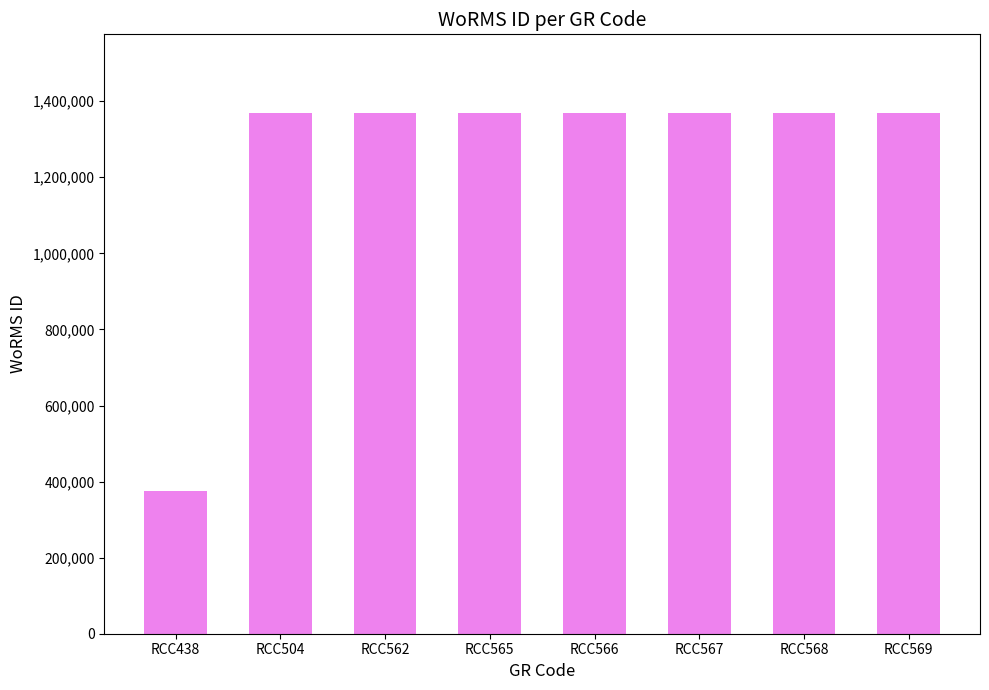

What is the approximate value at RCC568?

1370287